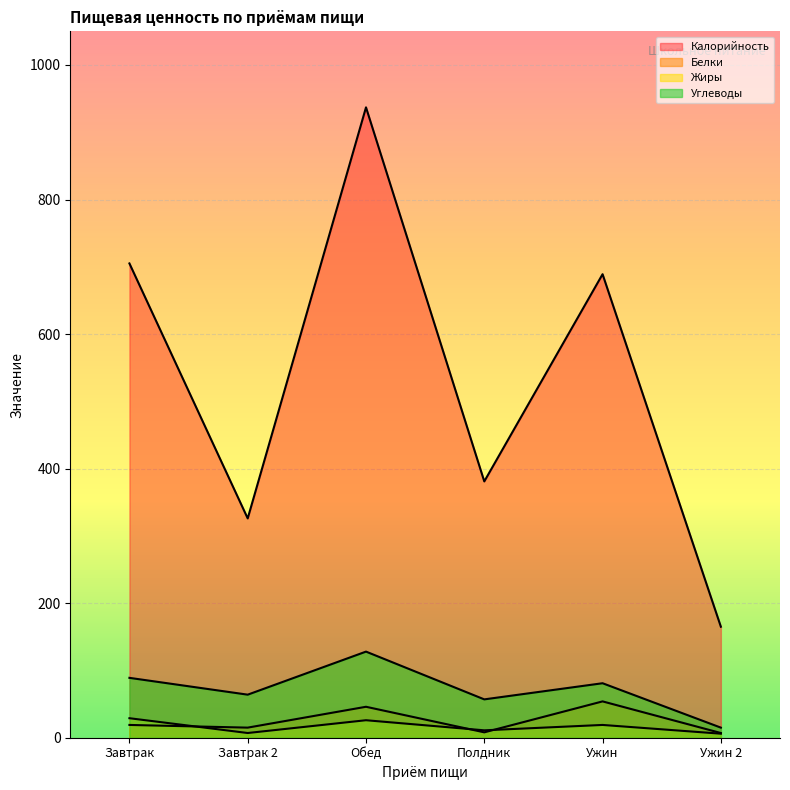

Rank the series at Завтрак 2 from highest to lowest value.

Калорийность, Углеводы, Белки, Жиры